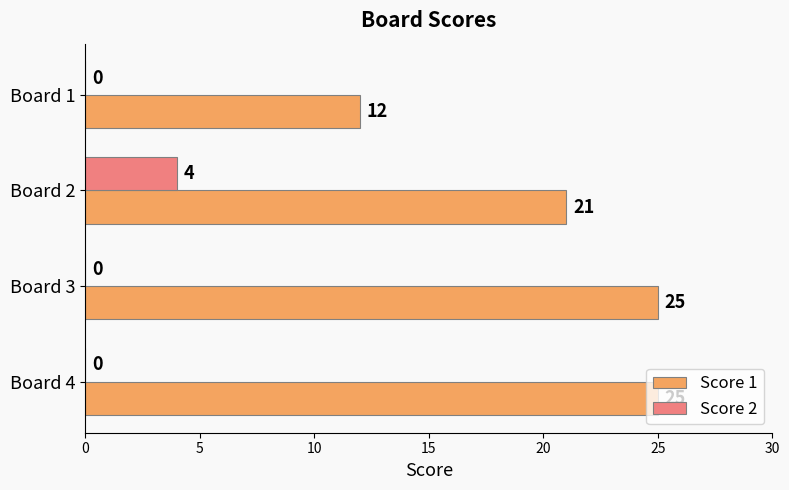

What are all the series names shown in the legend?

Score 1, Score 2